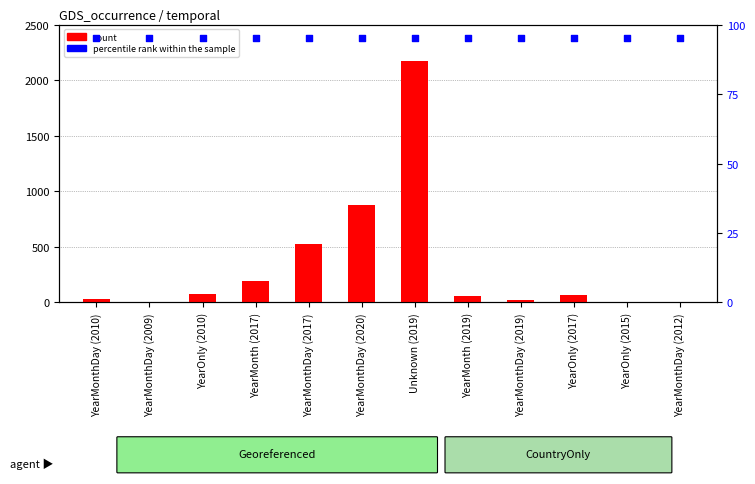

Which series contains the lowest Y value?

count